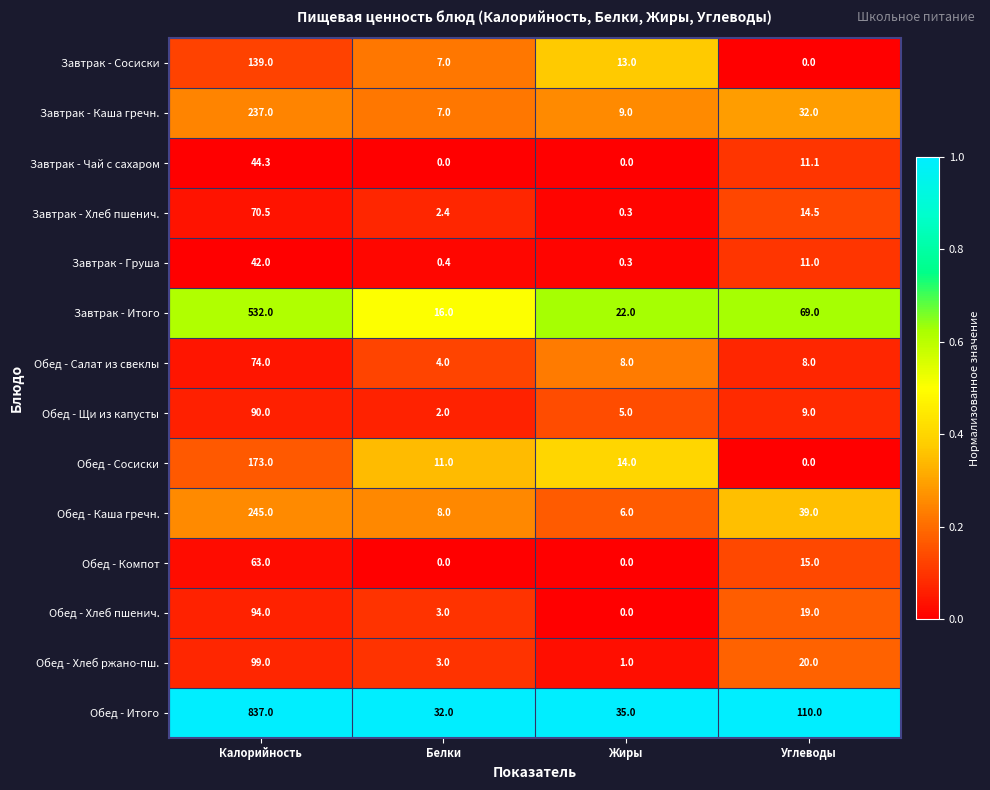

The value of Завтрак - Каша гречн. at Белки is 3.4. True or false?

False